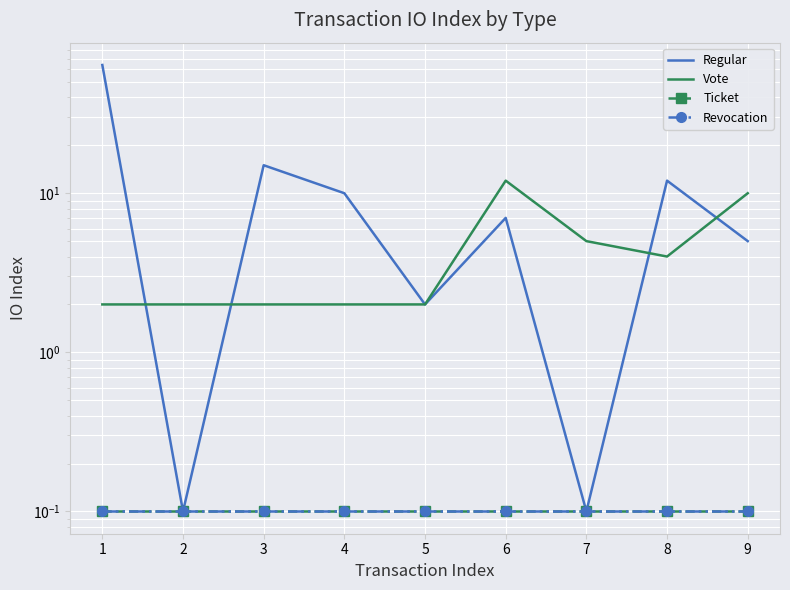

Rank the series at 7 from highest to lowest value.

Vote, Regular, Ticket, Revocation